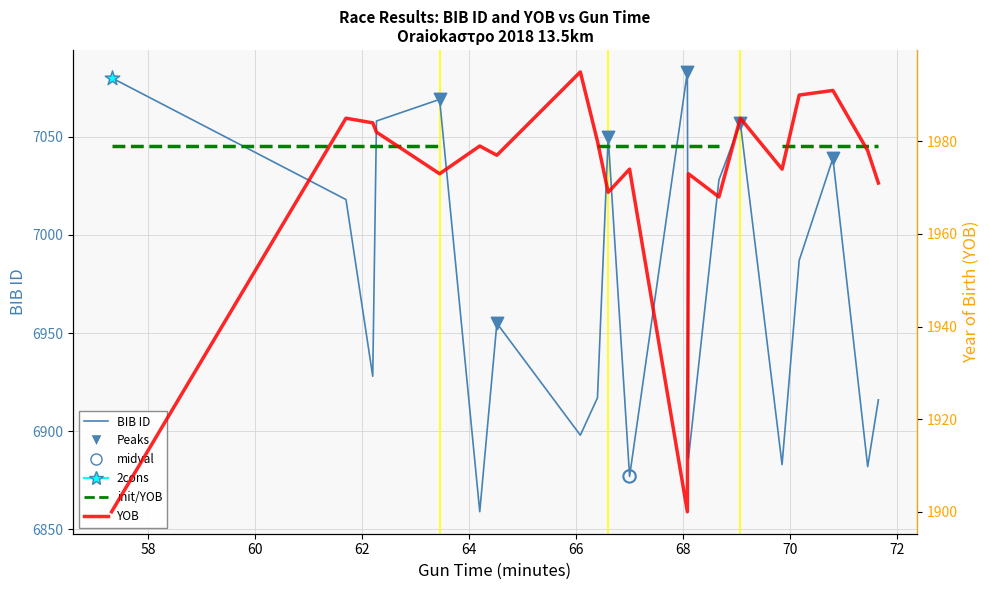

At how many categories does at least one series exceed 2253?

20